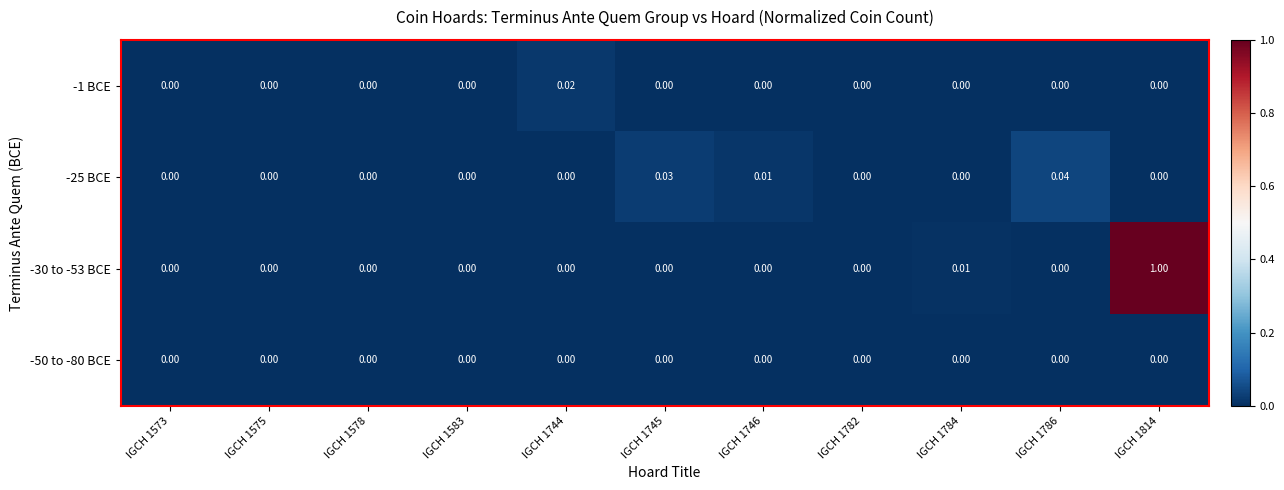

How many categories are shown in the chart?

11